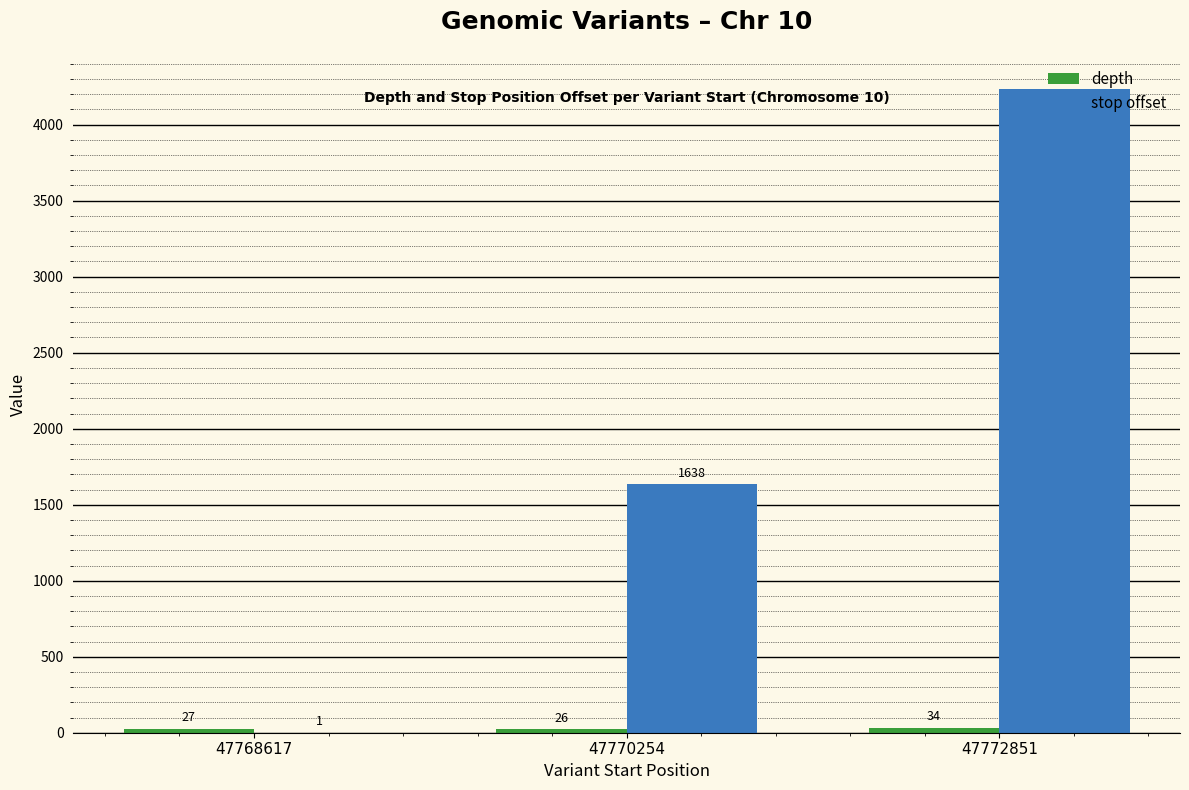

How many distinct data groups are displayed?

2